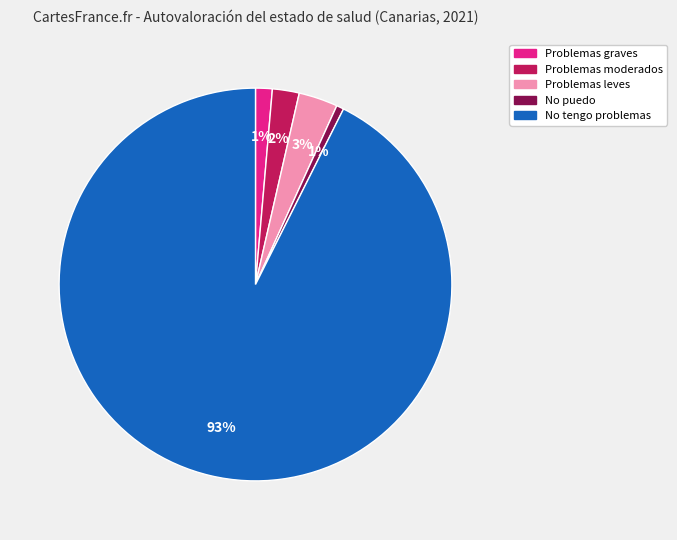

Count the number of slices in the pie.

5